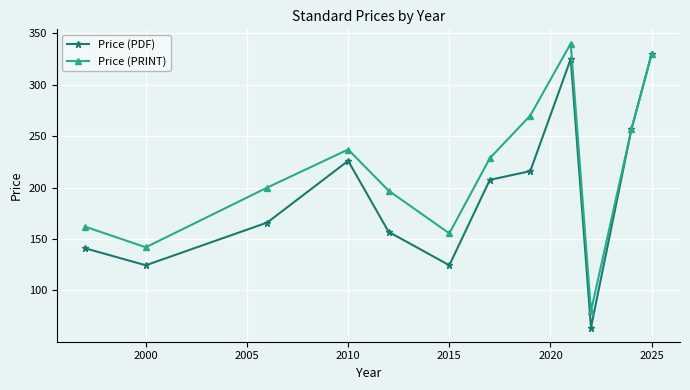

Reading left to right, extract all data points from this chart.

Price (PDF): 141.0	124.5	166.0	226.0	157.0	124.5	207.5	216.0	325.0	64.0	256.7	330.0
Price (PRINT): 162.0	142.0	200.0	237.0	197.0	155.5	228.5	270.0	340.0	80.0	256.7	330.0